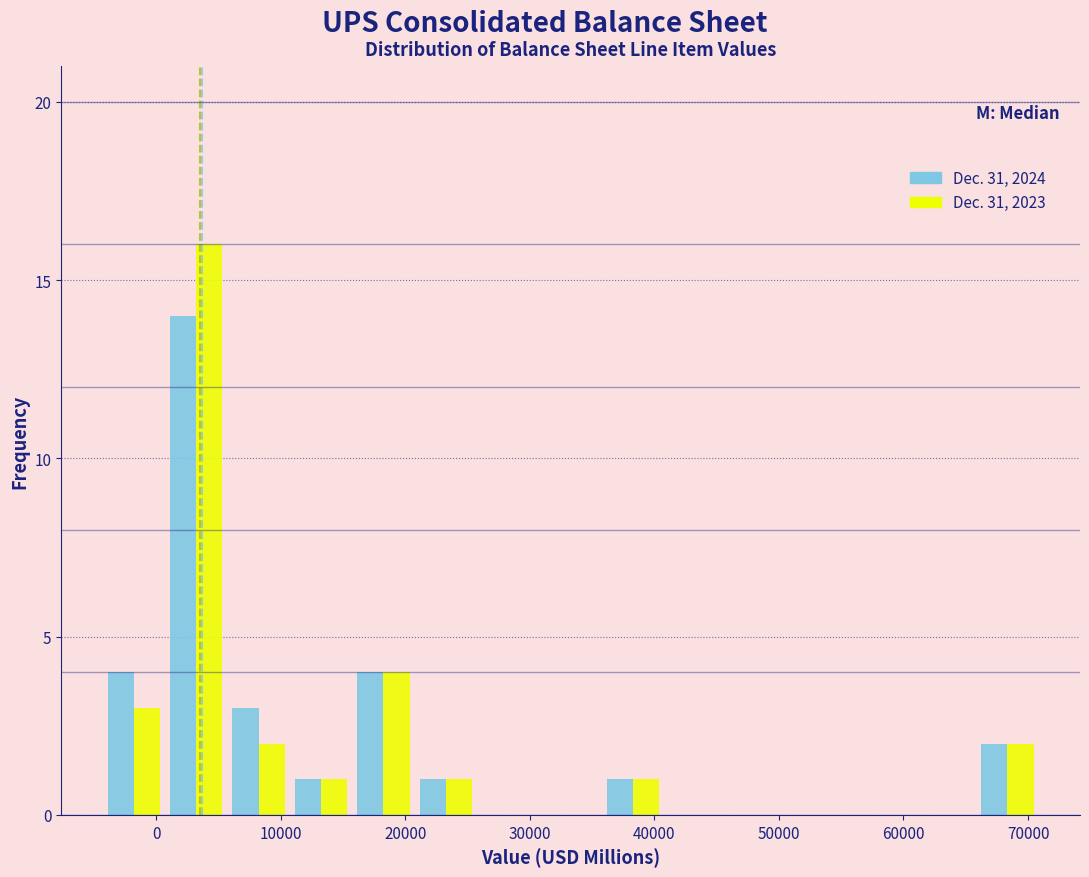

Reading left to right, transcribe this chart: for each range on the x-axis, give the height of each series' bar. Neither the bar edges nor the heights are printed on the chart, so give them approximately, as read against the axes.

-4000 to 1000: Dec. 31, 2024=4	Dec. 31, 2023=3
1000 to 6000: Dec. 31, 2024=14	Dec. 31, 2023=16
6000 to 11000: Dec. 31, 2024=3	Dec. 31, 2023=2
11000 to 16000: Dec. 31, 2024=1	Dec. 31, 2023=1
16000 to 21000: Dec. 31, 2024=4	Dec. 31, 2023=4
21000 to 26000: Dec. 31, 2024=1	Dec. 31, 2023=1
26000 to 31000: Dec. 31, 2024=0	Dec. 31, 2023=0
31000 to 36000: Dec. 31, 2024=0	Dec. 31, 2023=0
36000 to 41000: Dec. 31, 2024=1	Dec. 31, 2023=1
41000 to 46000: Dec. 31, 2024=0	Dec. 31, 2023=0
46000 to 51000: Dec. 31, 2024=0	Dec. 31, 2023=0
51000 to 56000: Dec. 31, 2024=0	Dec. 31, 2023=0
56000 to 61000: Dec. 31, 2024=0	Dec. 31, 2023=0
61000 to 66000: Dec. 31, 2024=0	Dec. 31, 2023=0
66000 to 71000: Dec. 31, 2024=2	Dec. 31, 2023=2